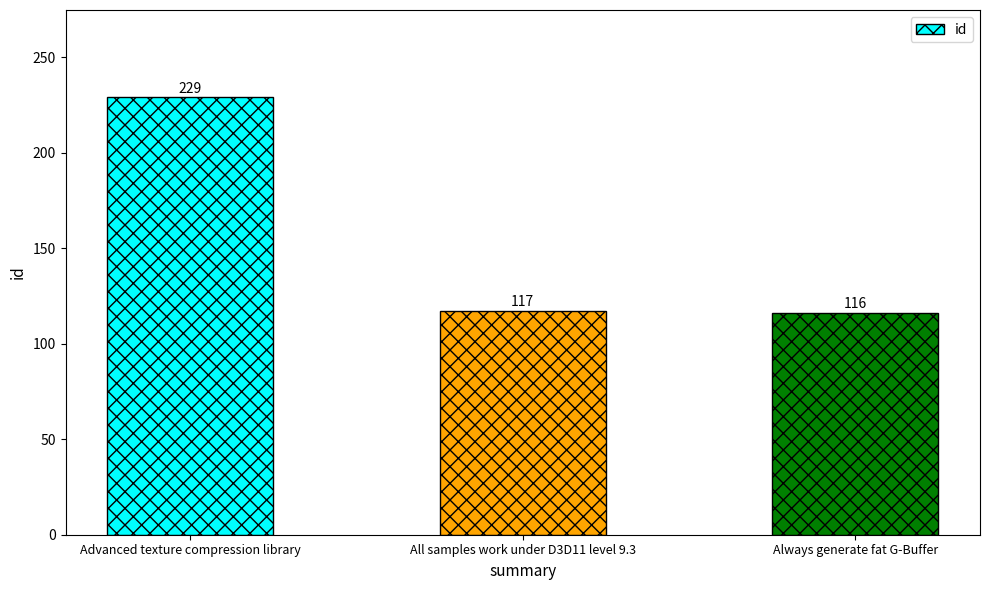

The value at Always generate fat G-Buffer is 116. True or false?

True